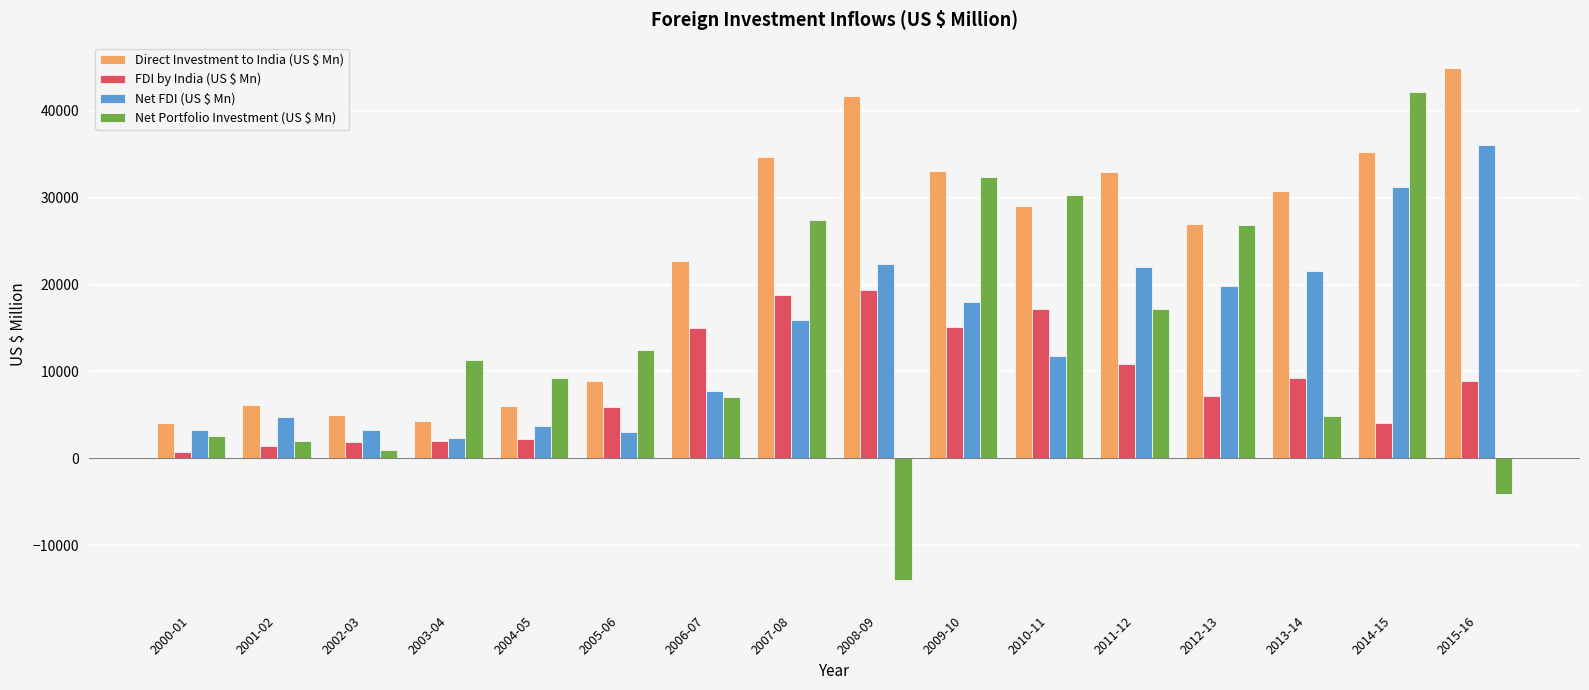

What position from the right is 2001-02?

15